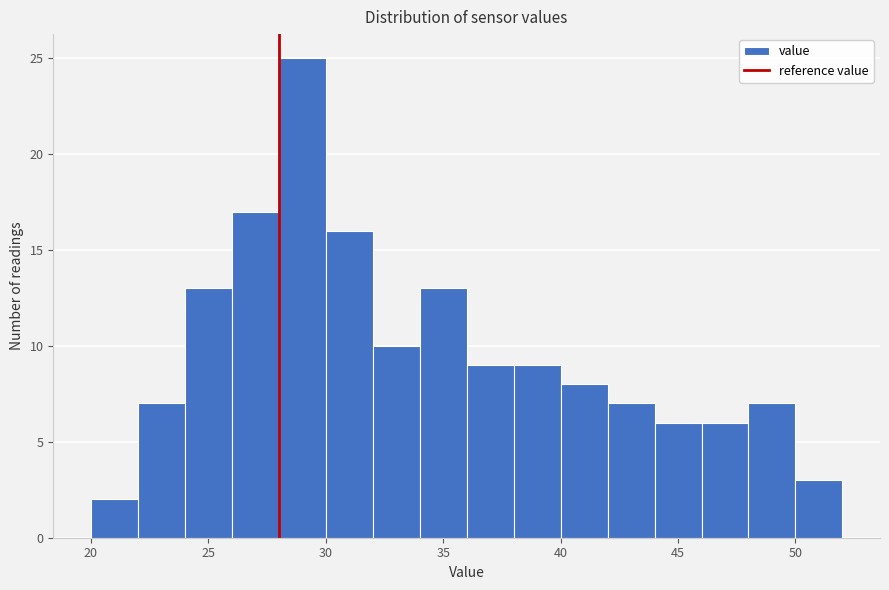

Which range on the x-axis has the tallest bar?

28 to 30